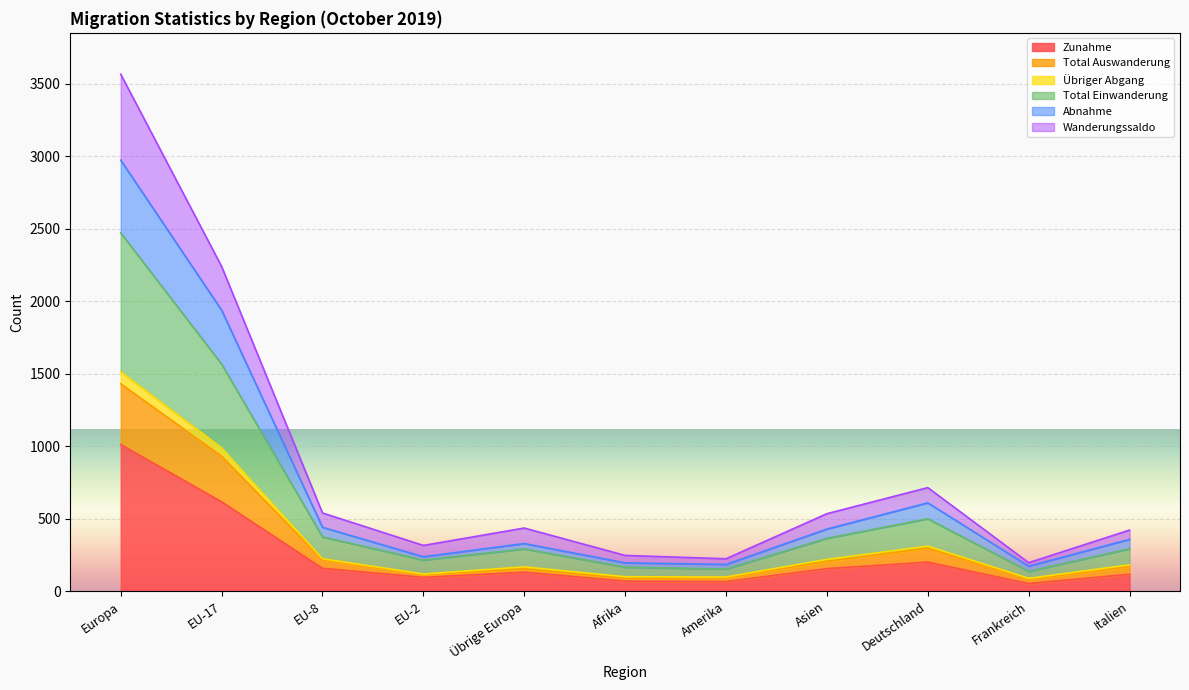

What is the maximum value for Zunahme?

1012